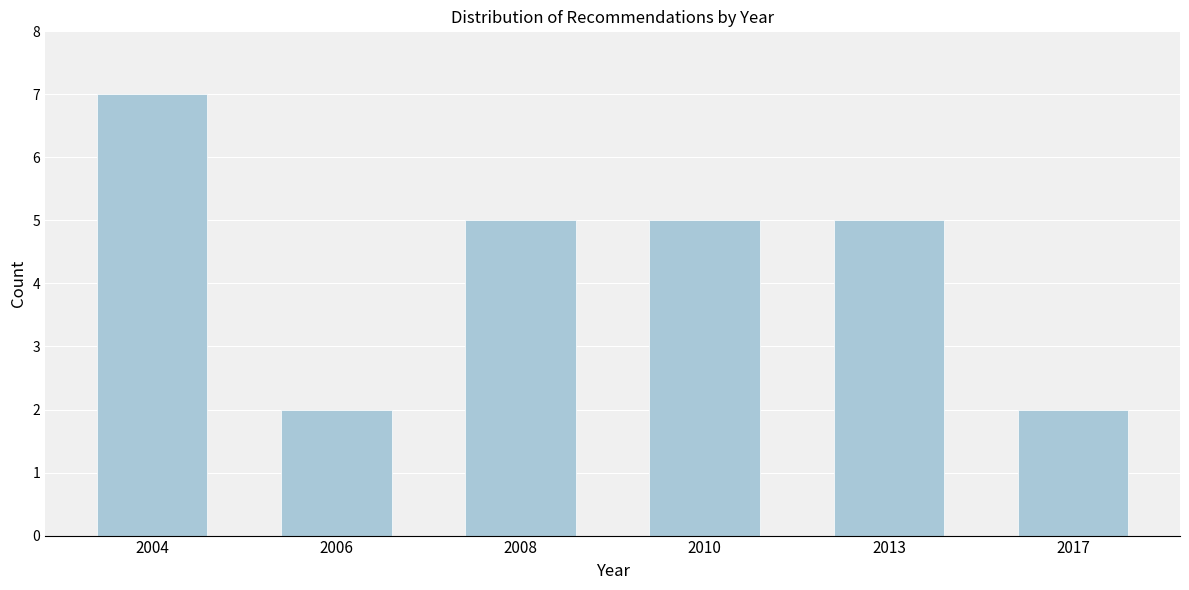

Reading right to left, what are all the values shown in this chart?

2	5	5	5	2	7